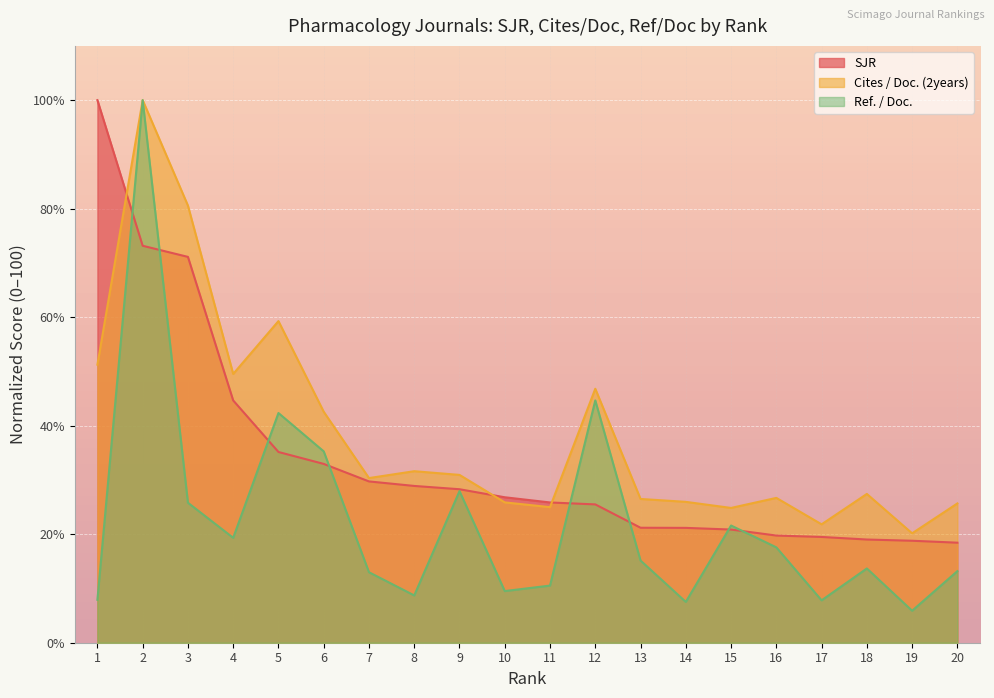

What is the minimum value shown in the chart?

5.9